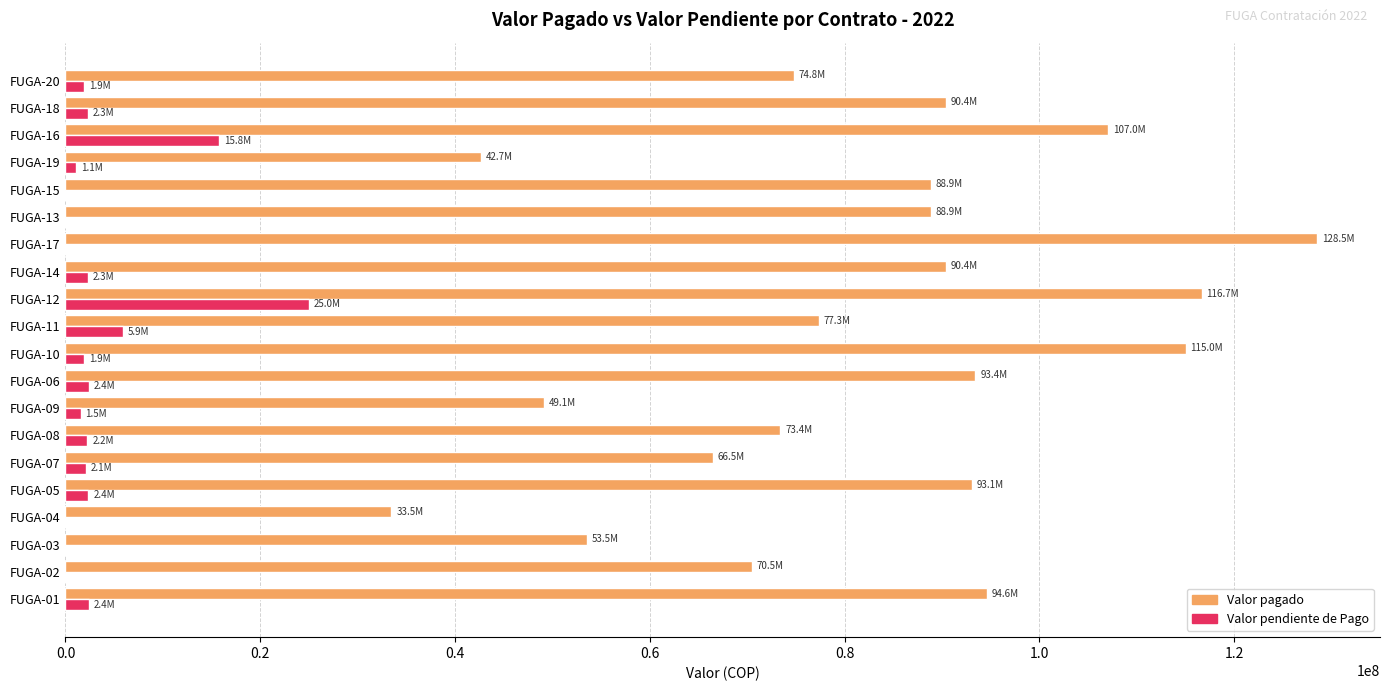

Which series has the widest spread of values?

Valor pagado